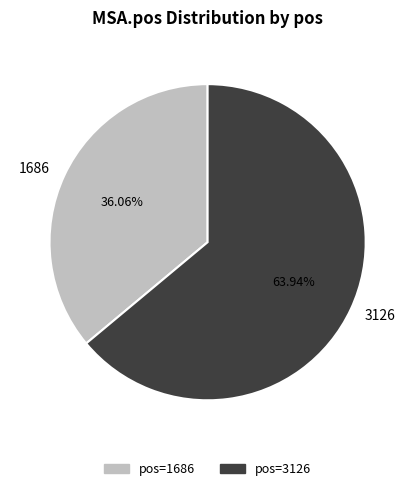

How many segments does this pie chart have?

2